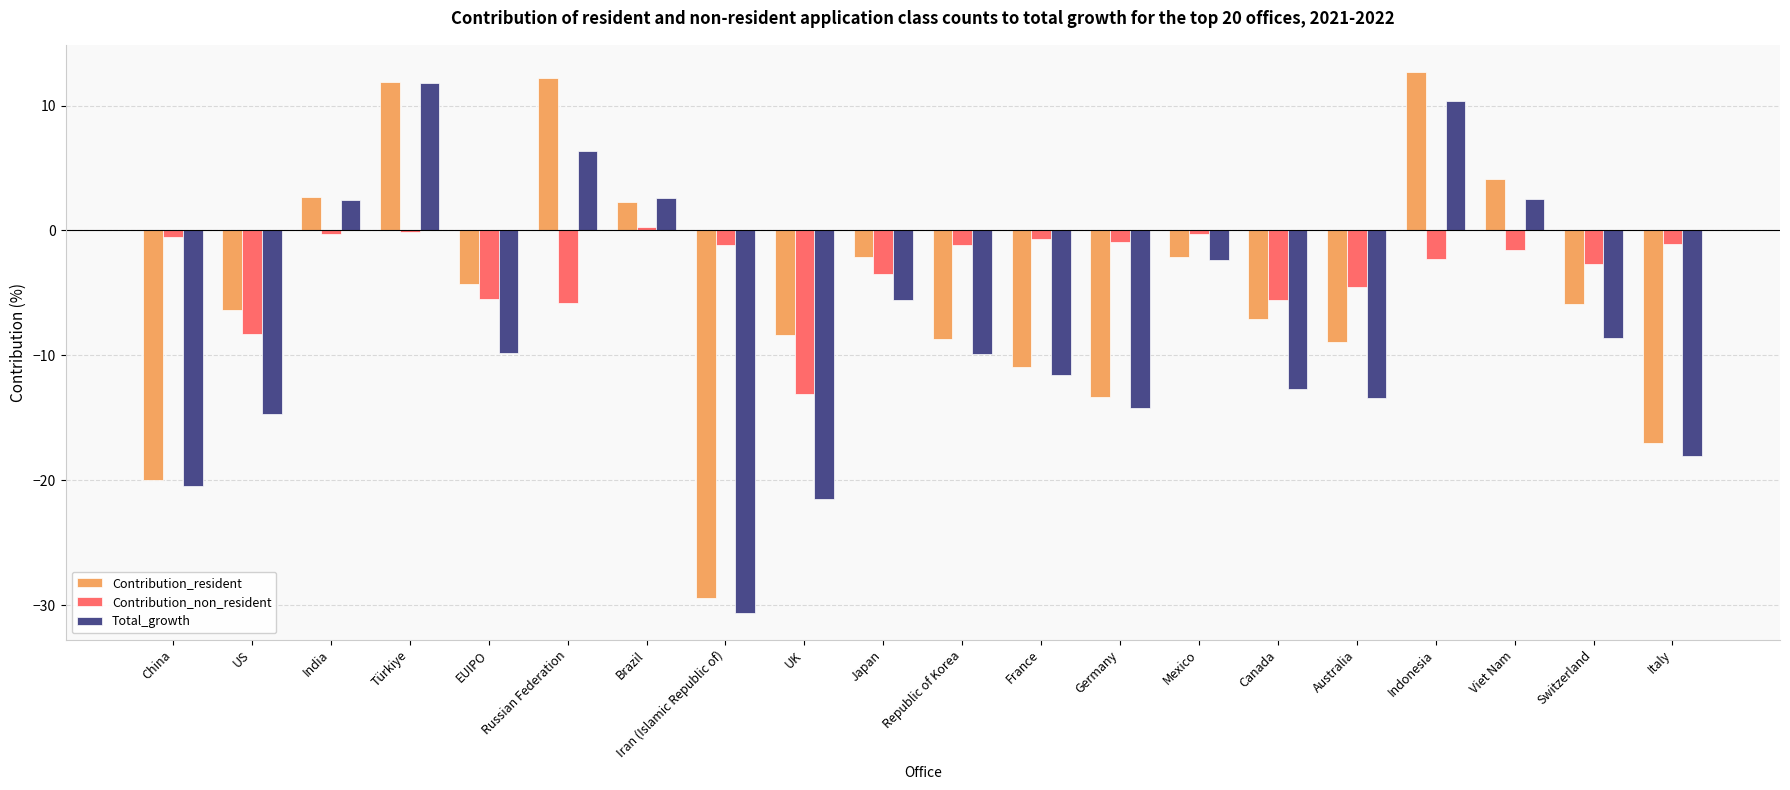

What is the total value across all series at Iran (Islamic Republic of)?

-61.2